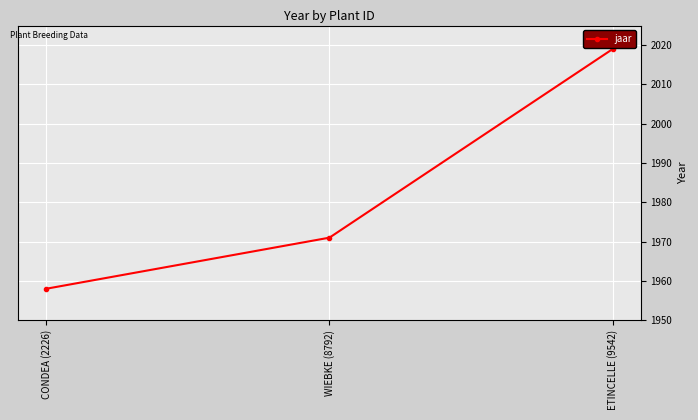

At which category does the chart reach its minimum across all series?

CONDEA (2226)